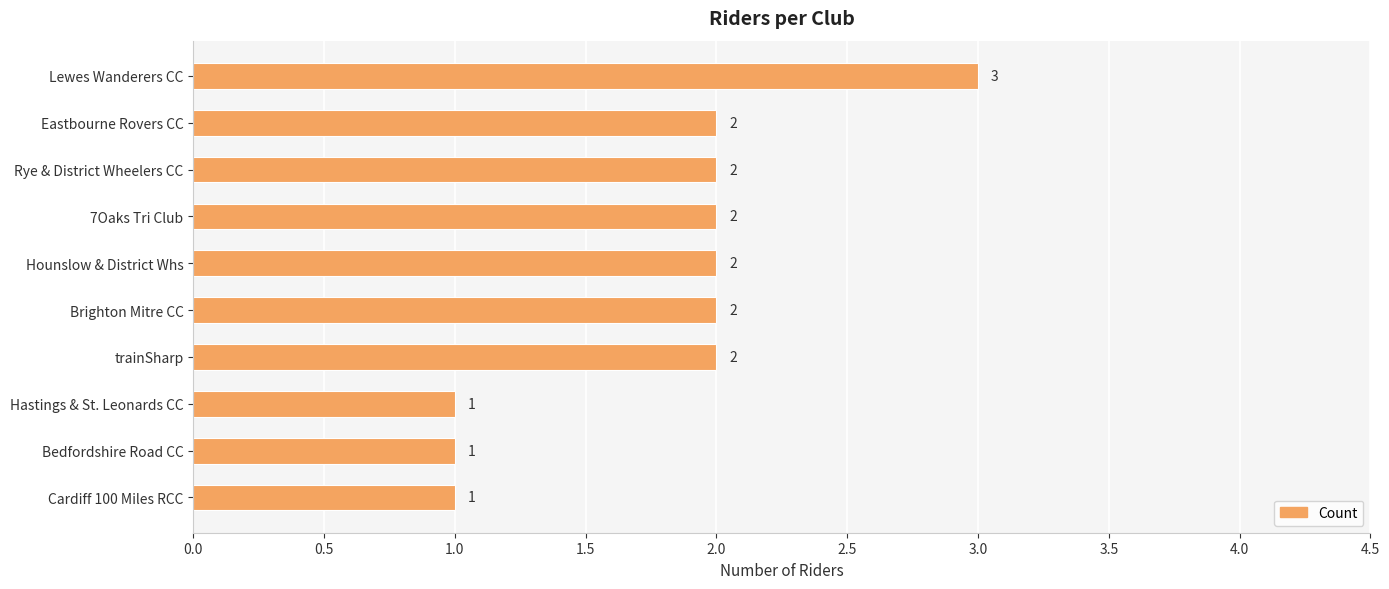

Is it true that the value at trainSharp is 1?

False